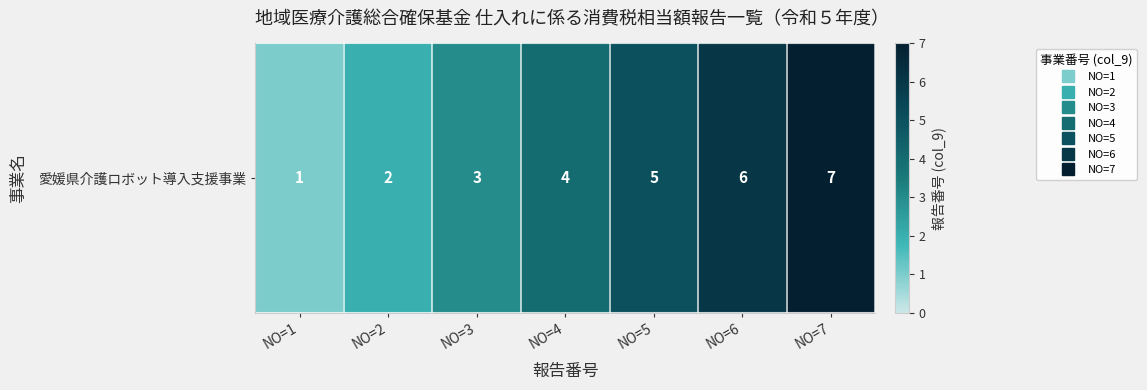

Rank the categories by value from highest to lowest.

NO=7, NO=6, NO=5, NO=4, NO=3, NO=2, NO=1